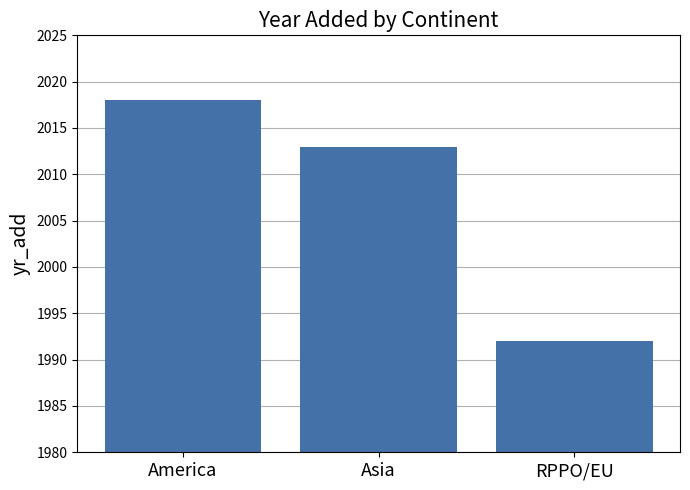

At which category does the chart reach its minimum across all series?

RPPO/EU